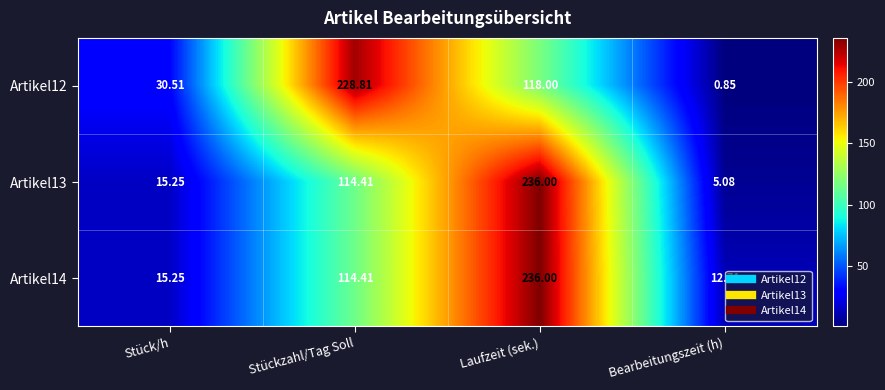

At which category does the chart reach its minimum across all series?

Bearbeitungszeit (h)